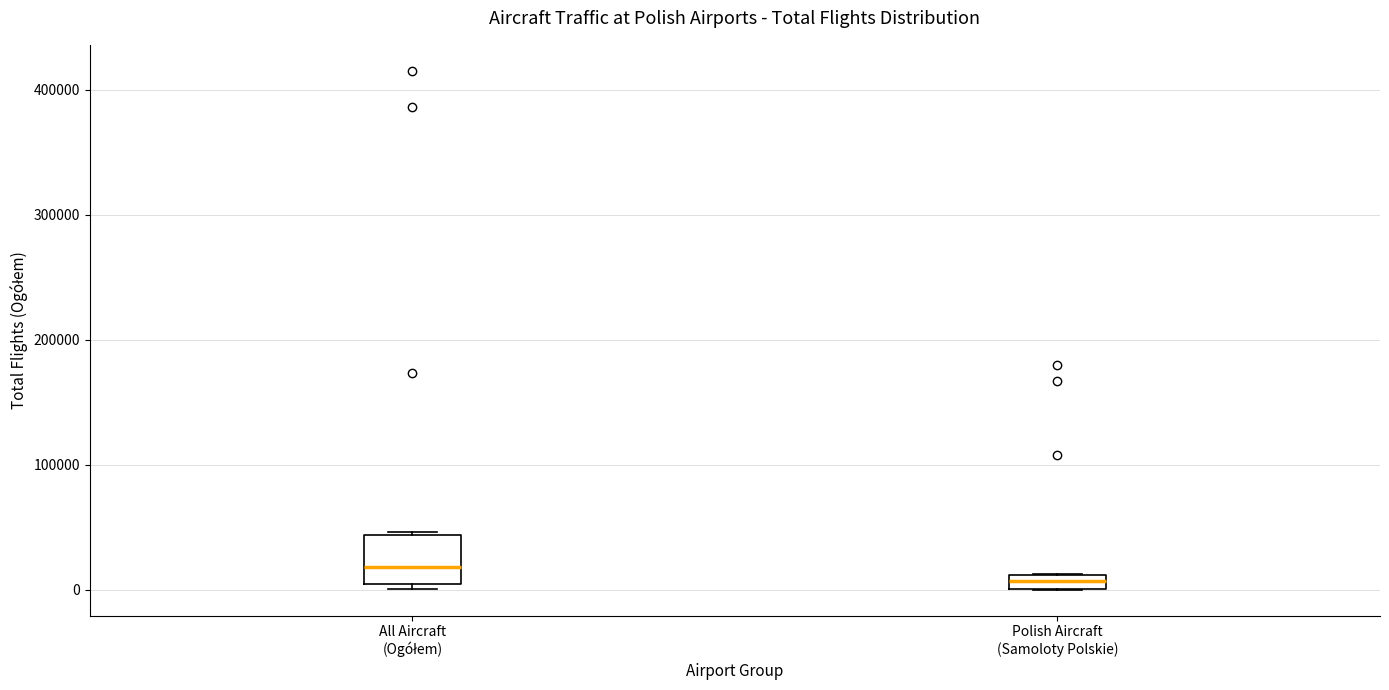

Which box has the highest median line?

All Aircraft (Ogółem)